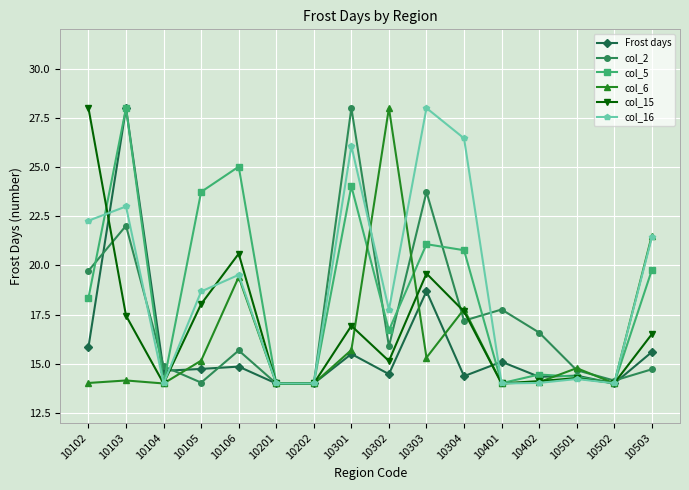

The value of col_15 at 10502 is 24.1. True or false?

False